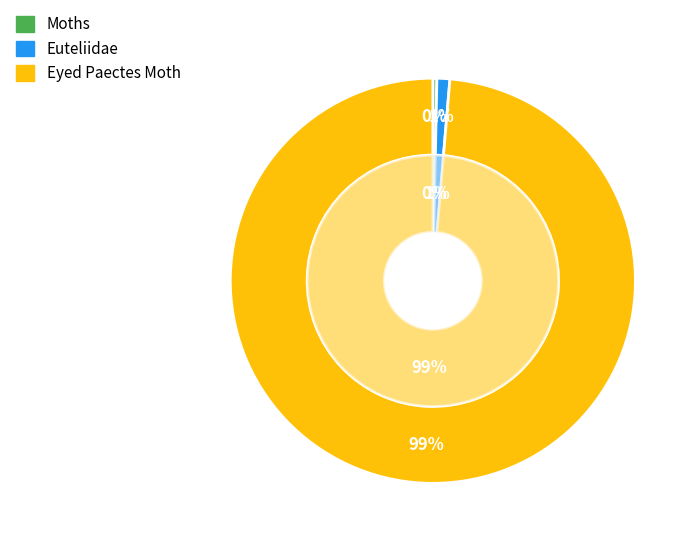

What is the majority slice?

Eyed Paectes Moth